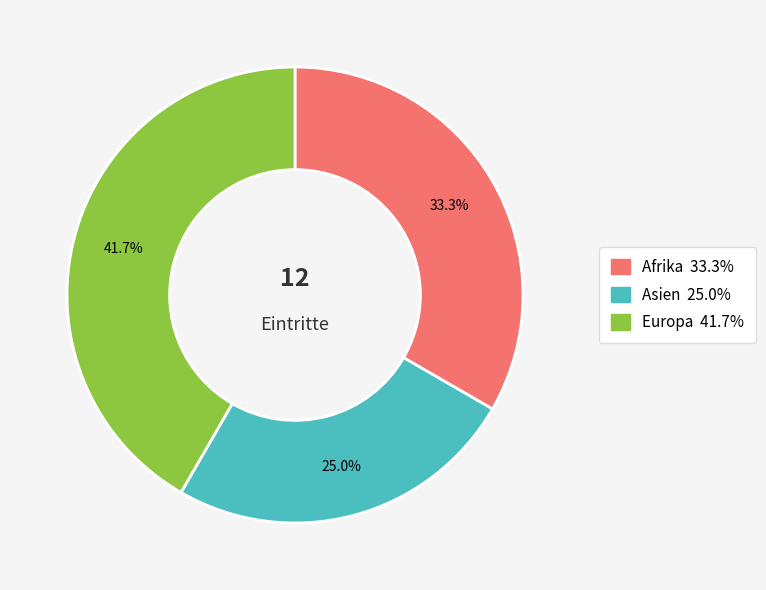

Does any single category account for the majority?

No